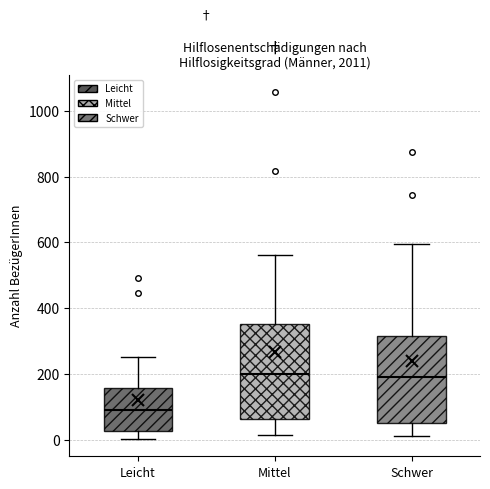

Reading left to right, transcribe this box plot: for each box, give where its median line is, the range the box spans, and where its two whiskers end, as read against the y-axis. The values are not printed on the chart, so give them approximately, as read against the axis.

Leicht: median 100, box 20 to 160, whiskers 0 to 260
Mittel: median 200, box 60 to 360, whiskers 20 to 560
Schwer: median 200, box 60 to 320, whiskers 20 to 600